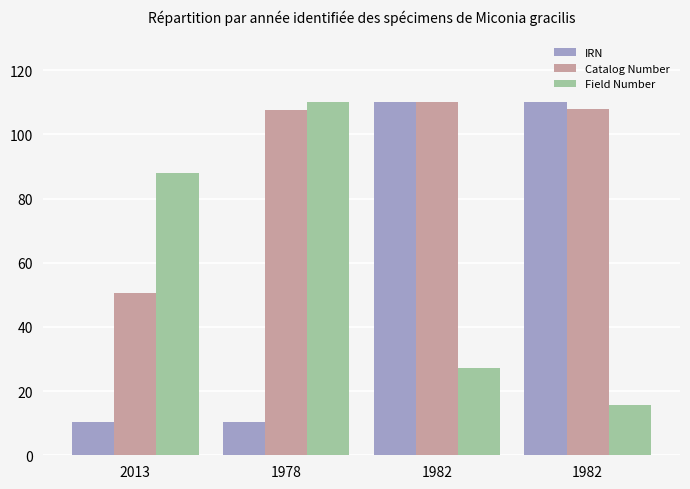

At which label does IRN reach its peak?

1982